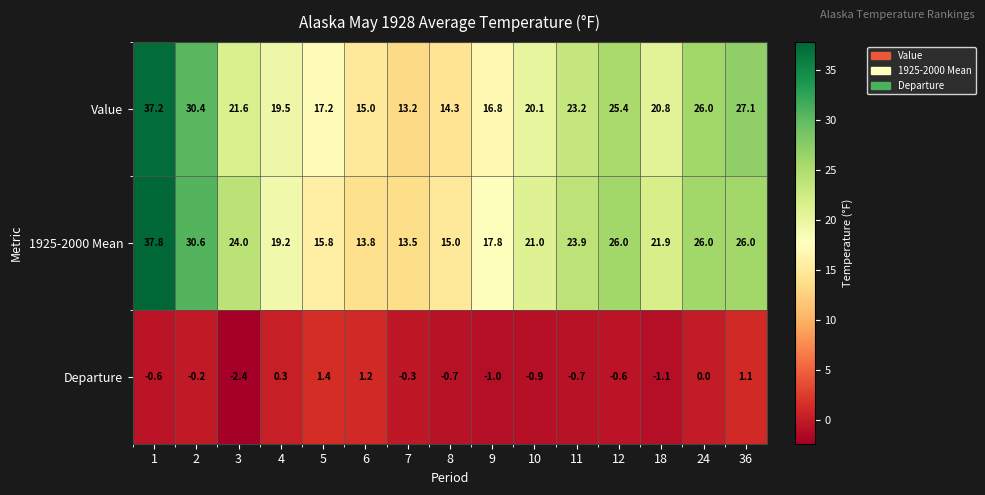

What is the sum of all 1925-2000 Mean values?

332.3